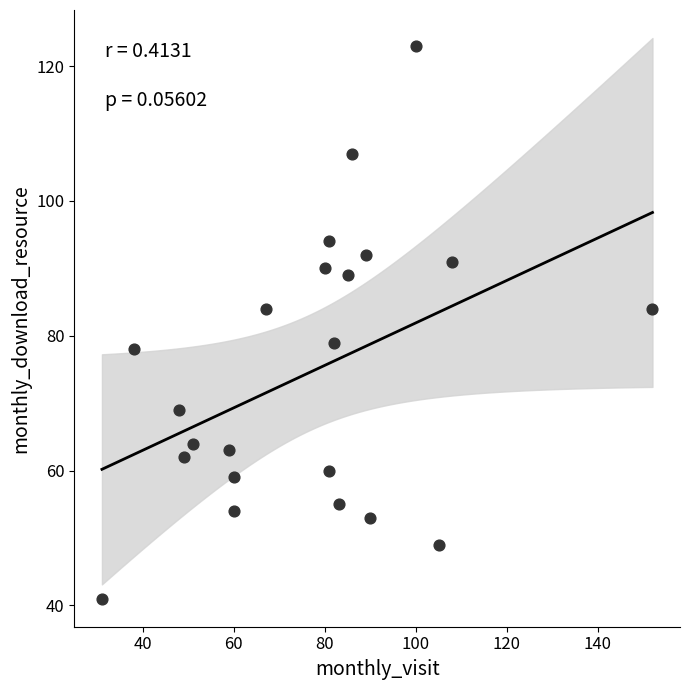

What is the range of Y values (max minus min)?

82